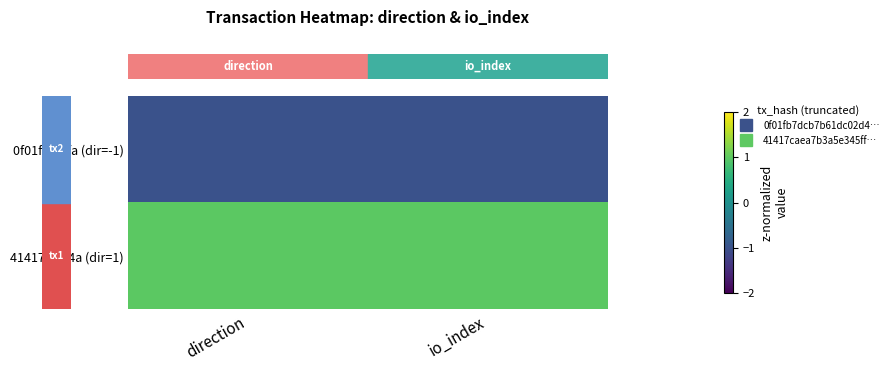

What is the smallest value displayed?

-1.0